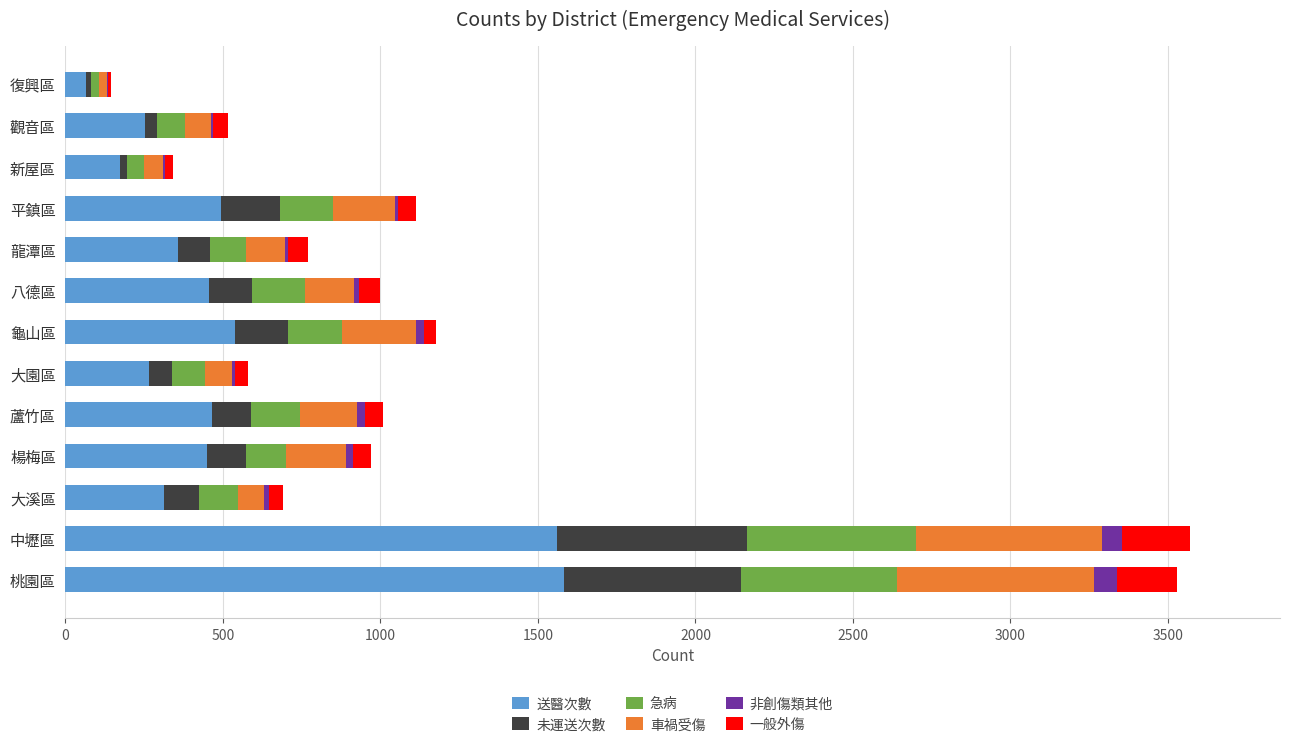

The value of 送醫次數 at 觀音區 is 254. True or false?

True